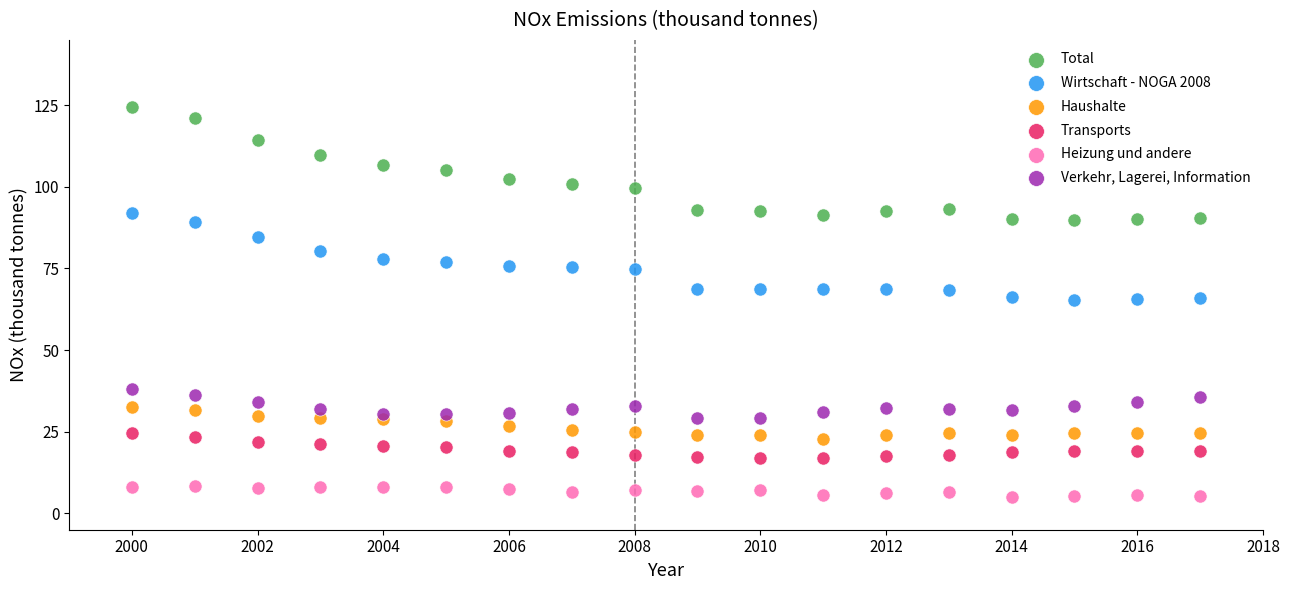

What is the X range (max minus min) for the scatter plot?

17.0